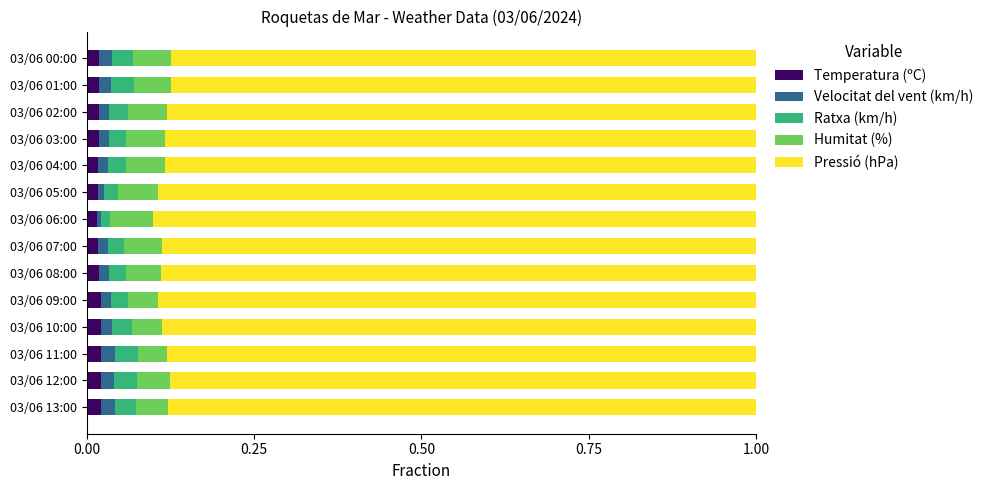

What is the total value across all series at 03/06 11:00?

1.0